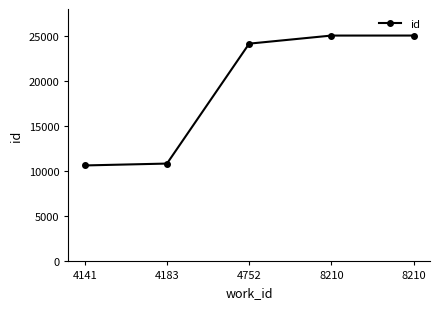

How many data points are less than 24157?

2